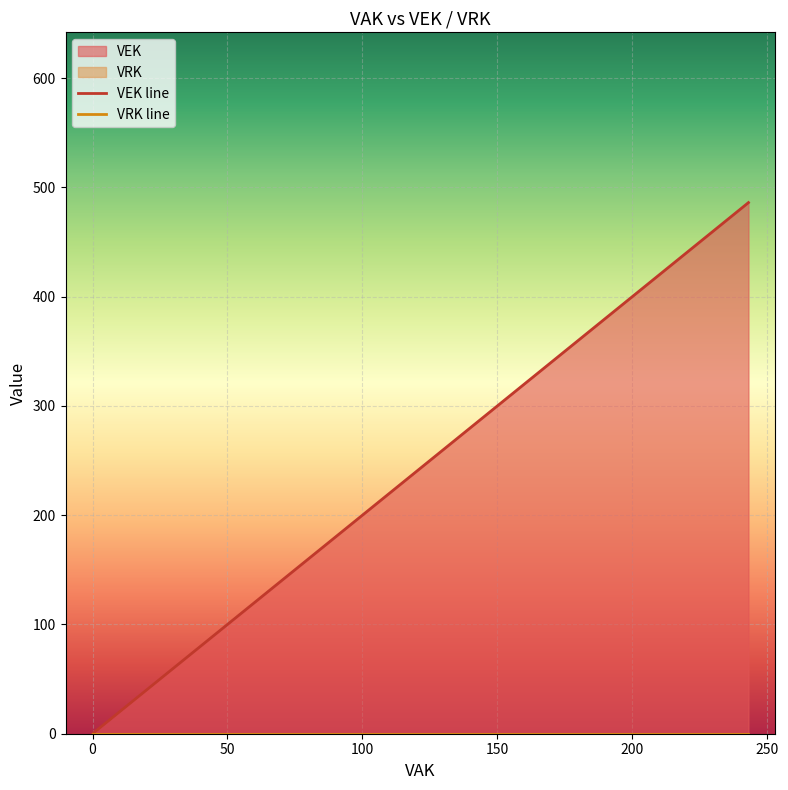

Between 50 and −50, which is larger?

50